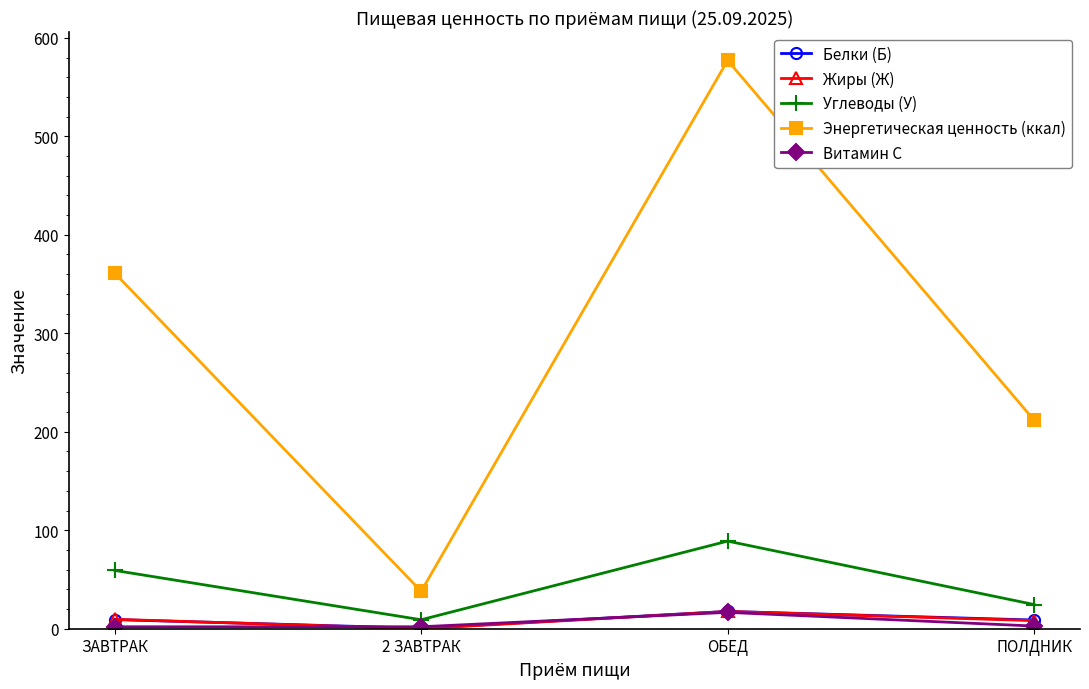

At which category does Энергетическая ценность (ккал) reach its first local peak?

ОБЕД